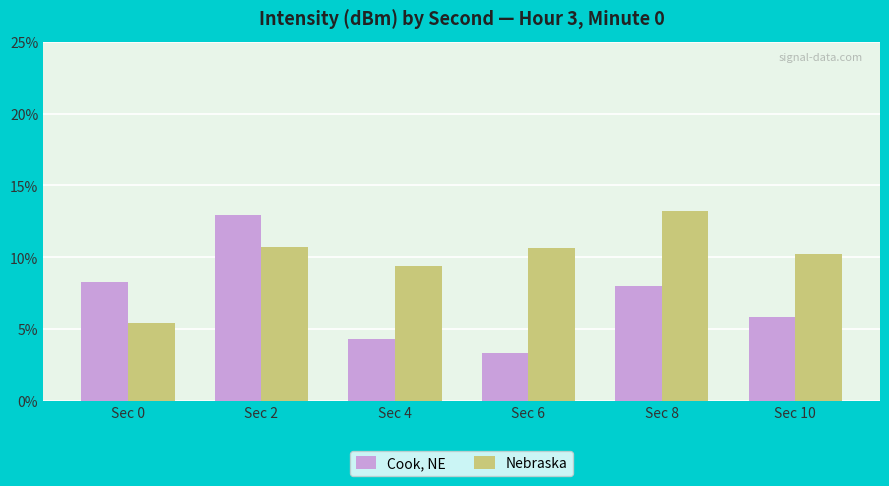

What is the total value across all series at Sec 2?

23.7